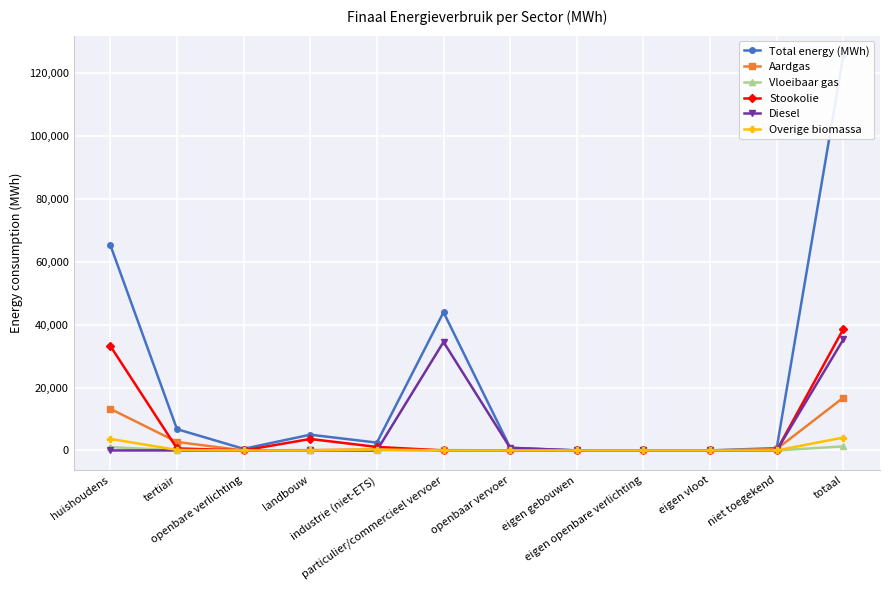

At which category does Aardgas reach its first local valley?

openbare verlichting